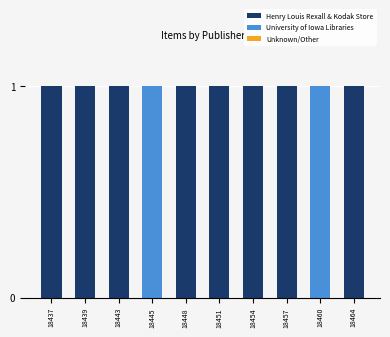

True or false: Henry Louis Rexall & Kodak Store has a value of 2 at 18439.

False